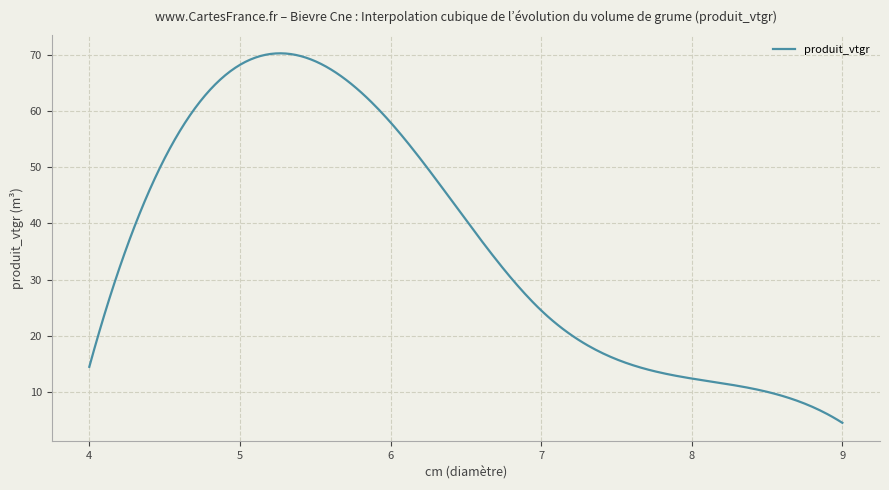

What is the maximum value shown in the chart?

70.3